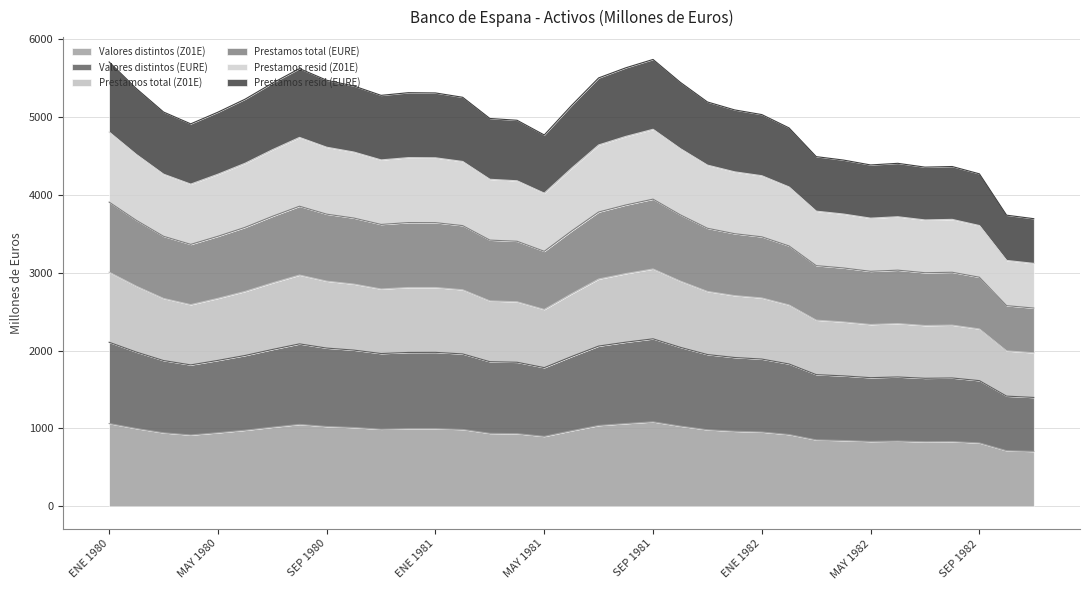

True or false: Valores distintos (EURE) and Prestamos resid (Z01E) intersect in this chart.

False